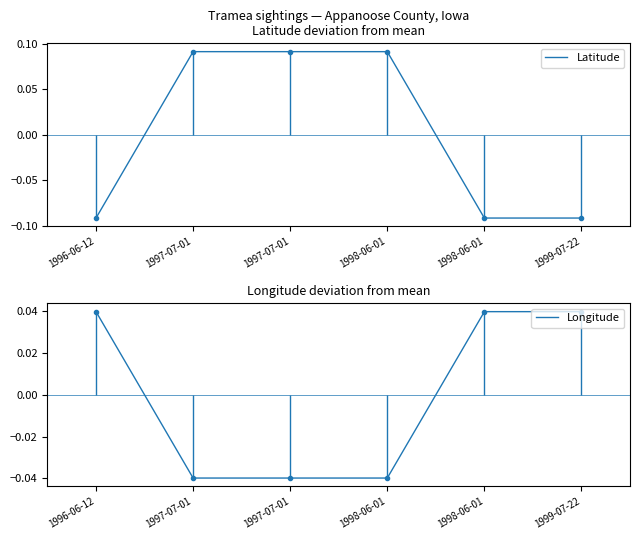

The value of Longitude at 1999-07-22 is 0.0. True or false?

False